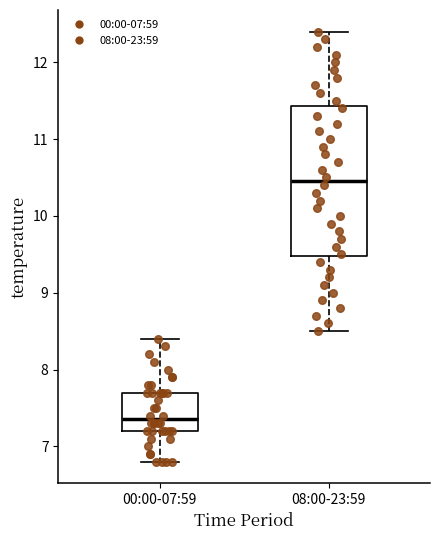

Reading left to right, transcribe this box plot: for each box, give where its median line is, the range the box spans, and where its two whiskers end, as read against the y-axis. The values are not printed on the chart, so give them approximately, as read against the axis.

00:00-07:59: median 7.4, box 7.2 to 7.7, whiskers 6.8 to 8.4
08:00-23:59: median 10.5, box 9.5 to 11.4, whiskers 8.5 to 12.4